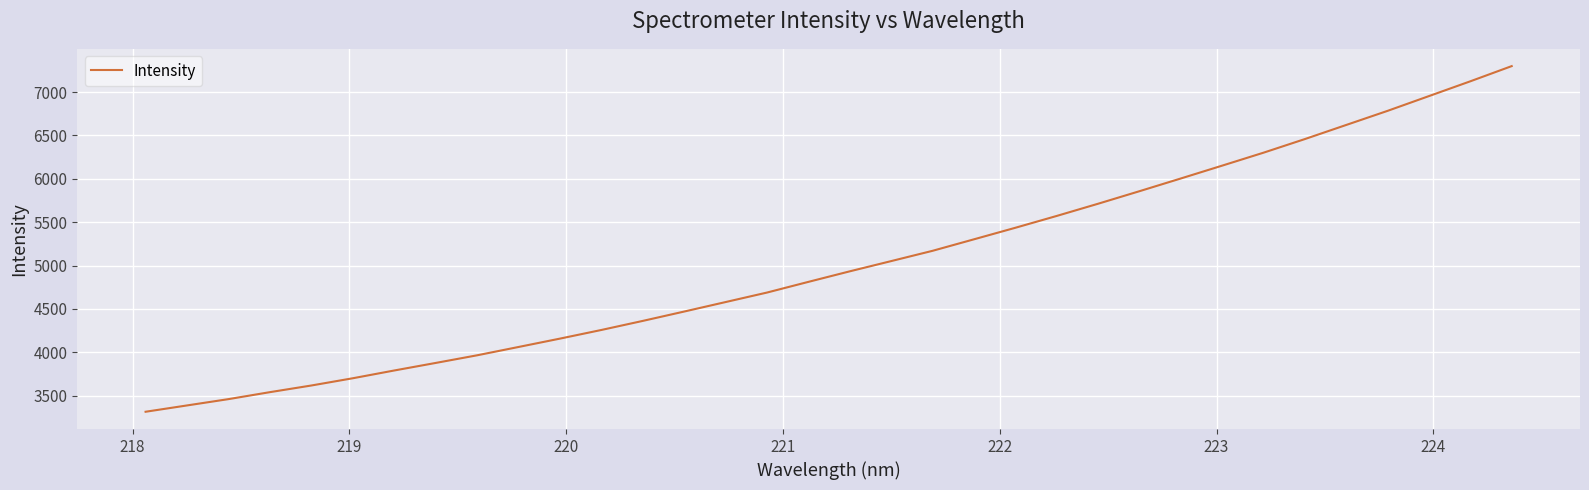

What is the smallest value displayed?

3314.8